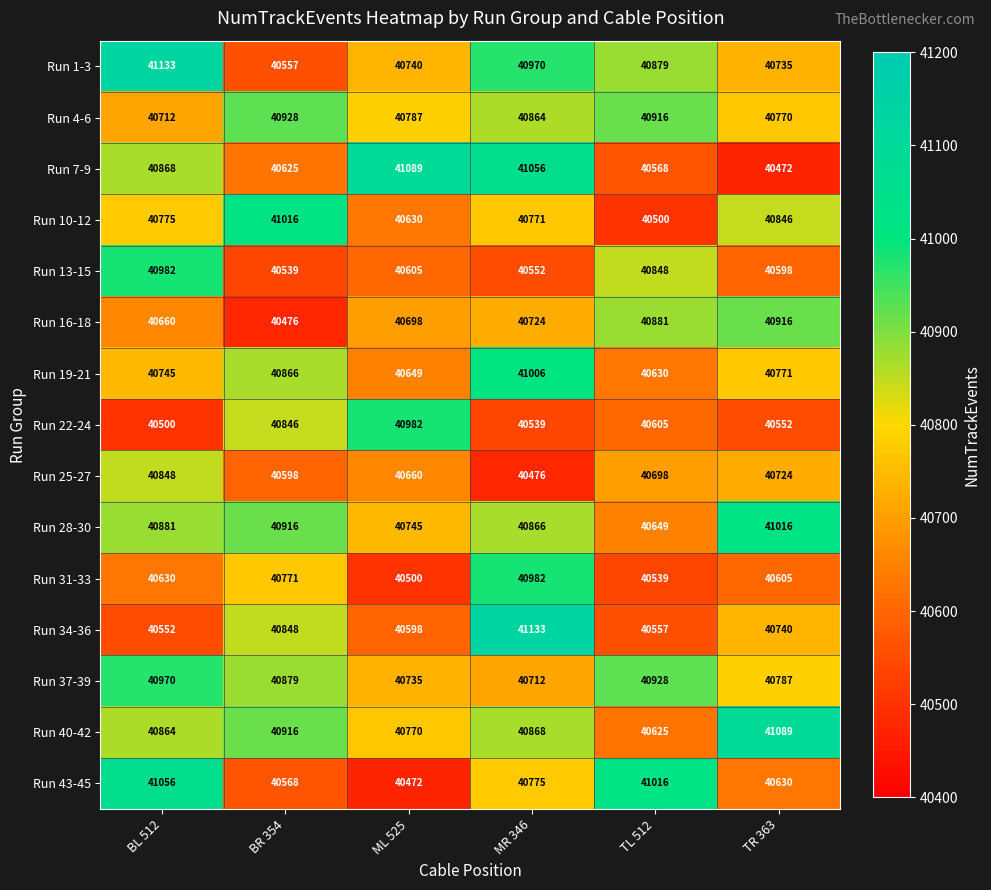

What is the difference between the Run 31-33 values at MR 346 and BR 354?

211